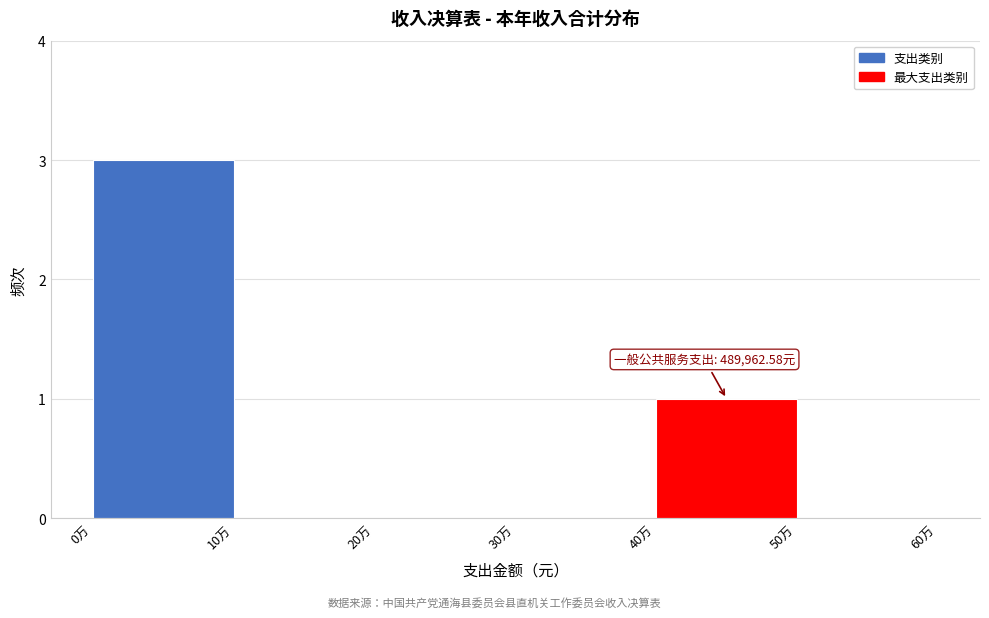

Reading left to right, list all the values displayed in this chart.

0万=3	10万=0	20万=0	30万=0	40万=1	50万=0